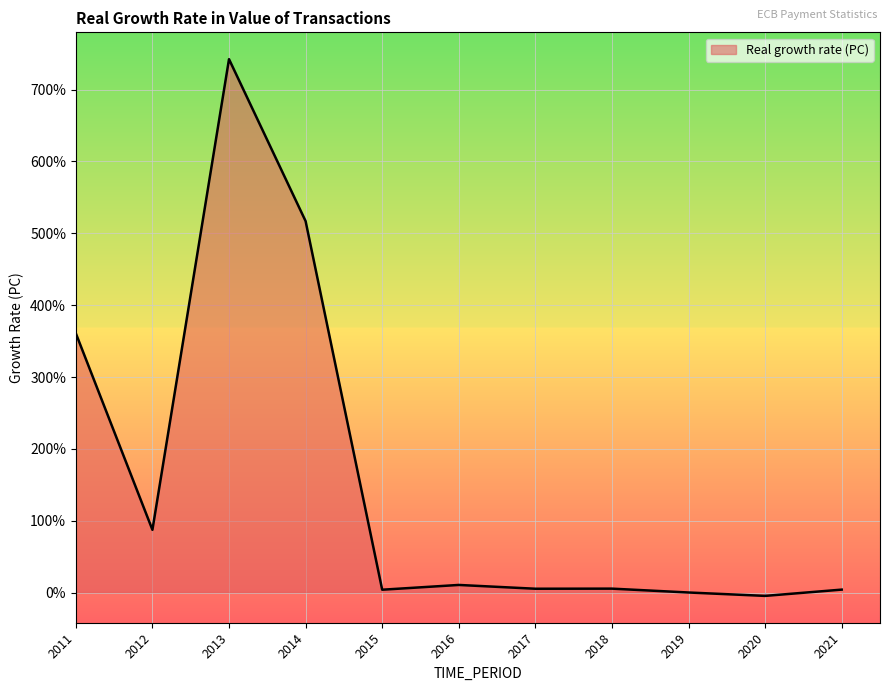

Does the chart display data point markers on the line(s)?

No